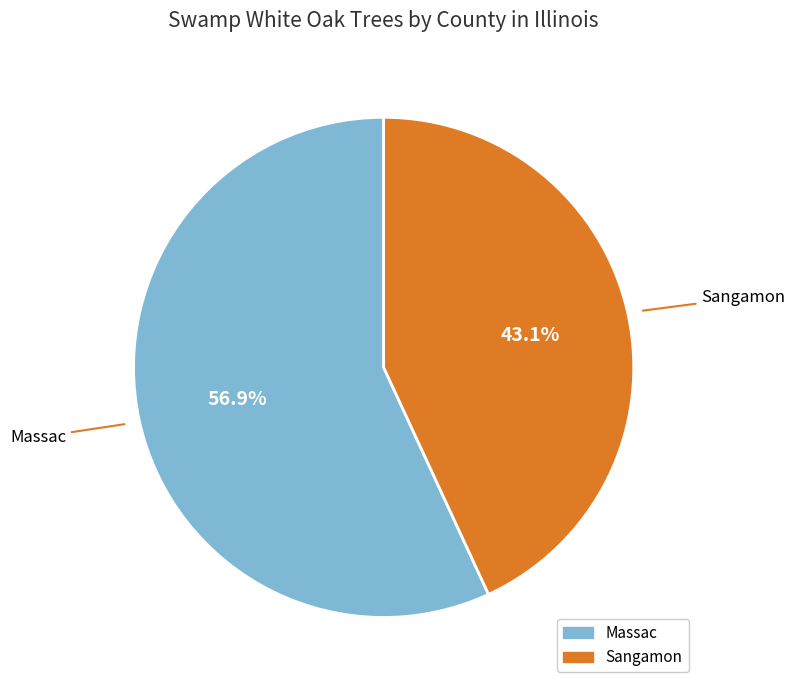

To the nearest percent, what is the combined percentage of Sangamon and Massac?

100%